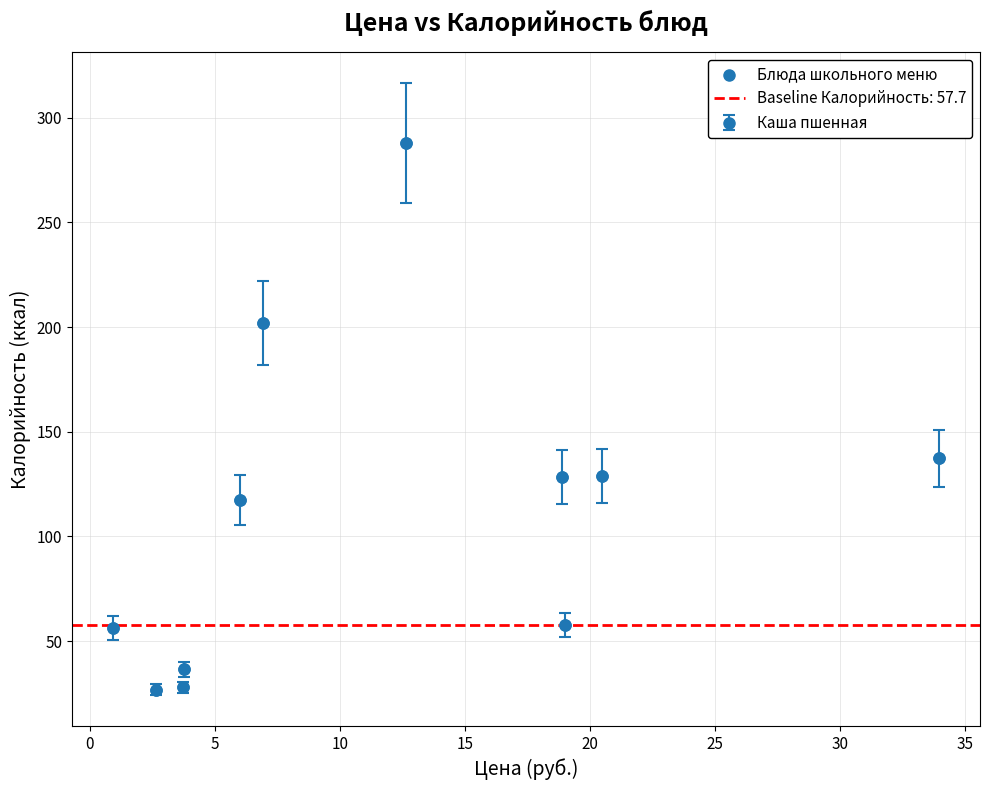

What is the range of X values (max minus min)?

33.0